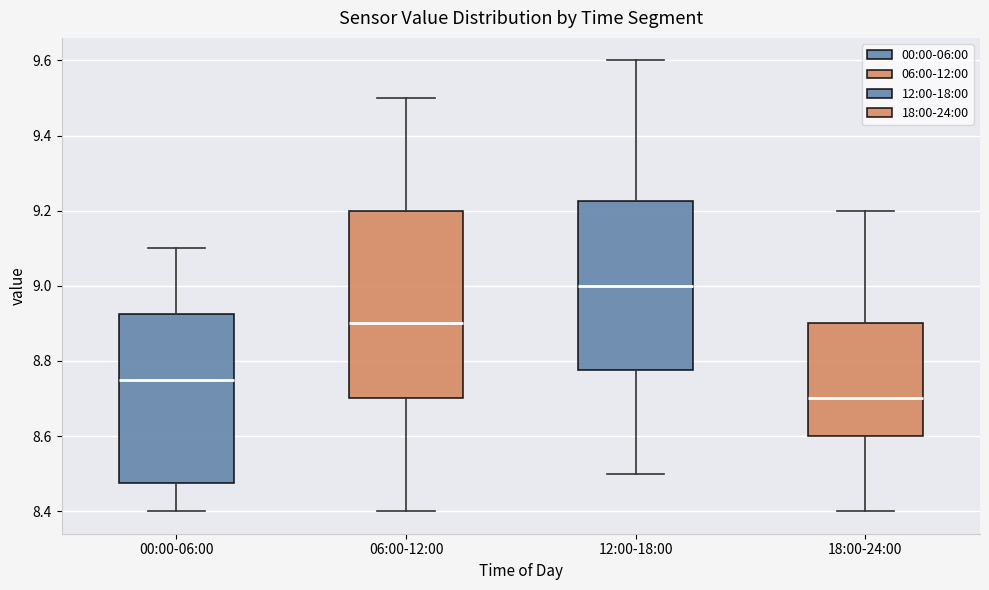

Which box's median line is the highest?

12:00-18:00